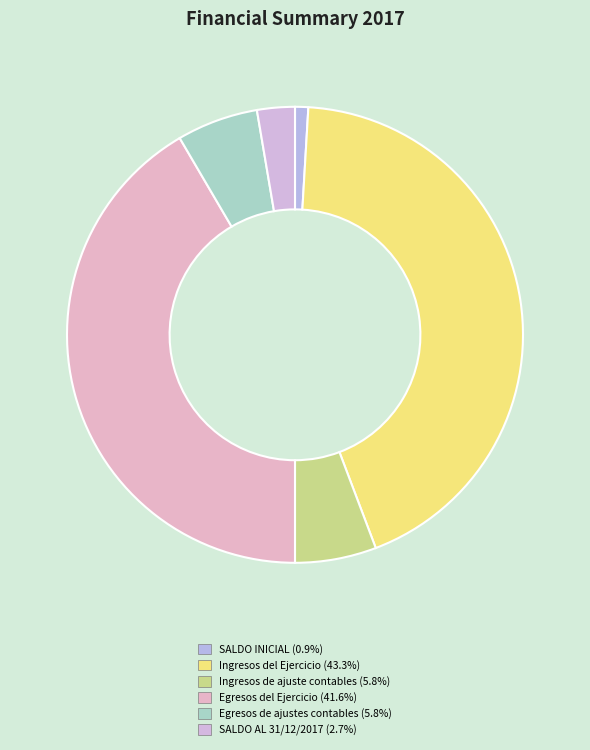

To the nearest percent, what portion does SALDO AL 31/12/2017 represent?

3%